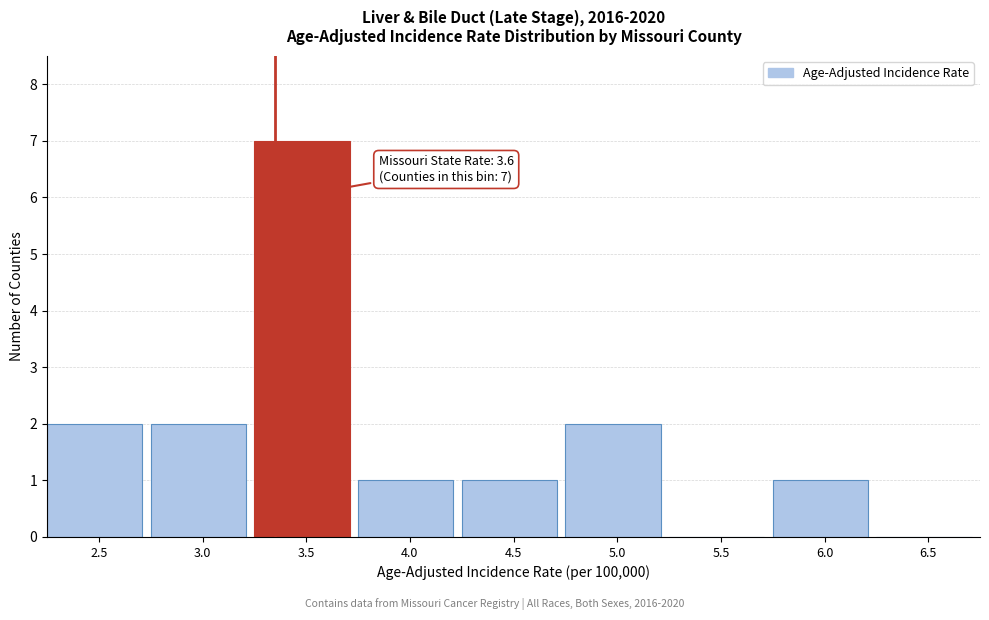

Reading left to right, transcribe all the data shown in this chart.

2.5=2	3.0=2	3.5=7	4.0=1	4.5=1	5.0=2	5.5=0	6.0=1	6.5=0